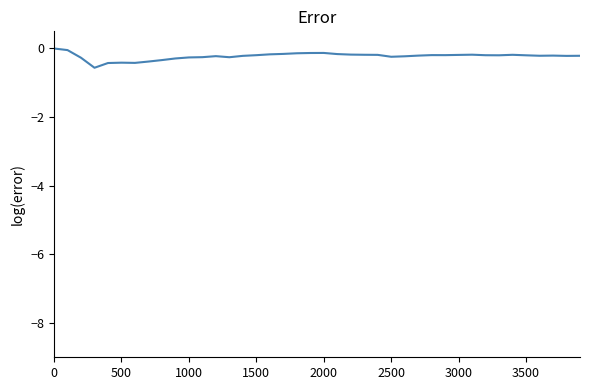

What is the difference between the maximum and minimum values?

0.6